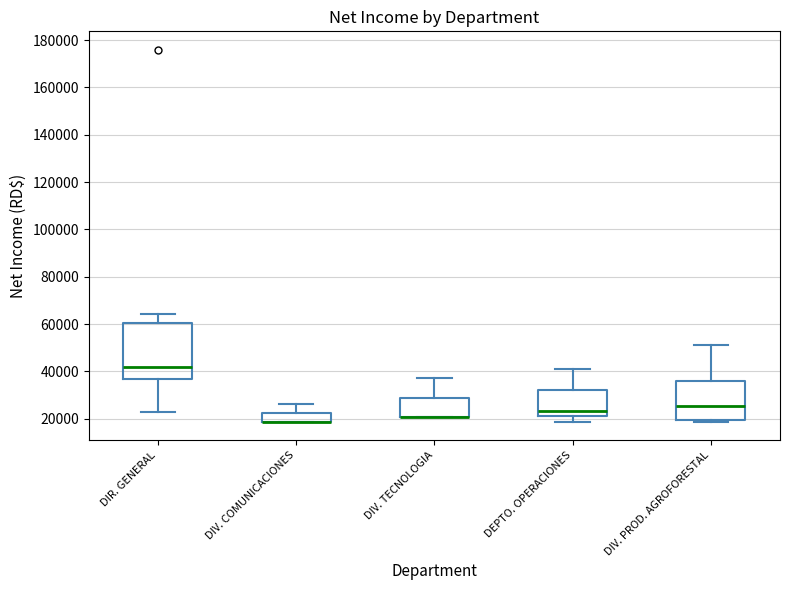

Where is the upper edge of the box for DEPTO. OPERACIONES on the y-axis? The values are not printed on the chart, so give them approximately, as read against the axis.

32000